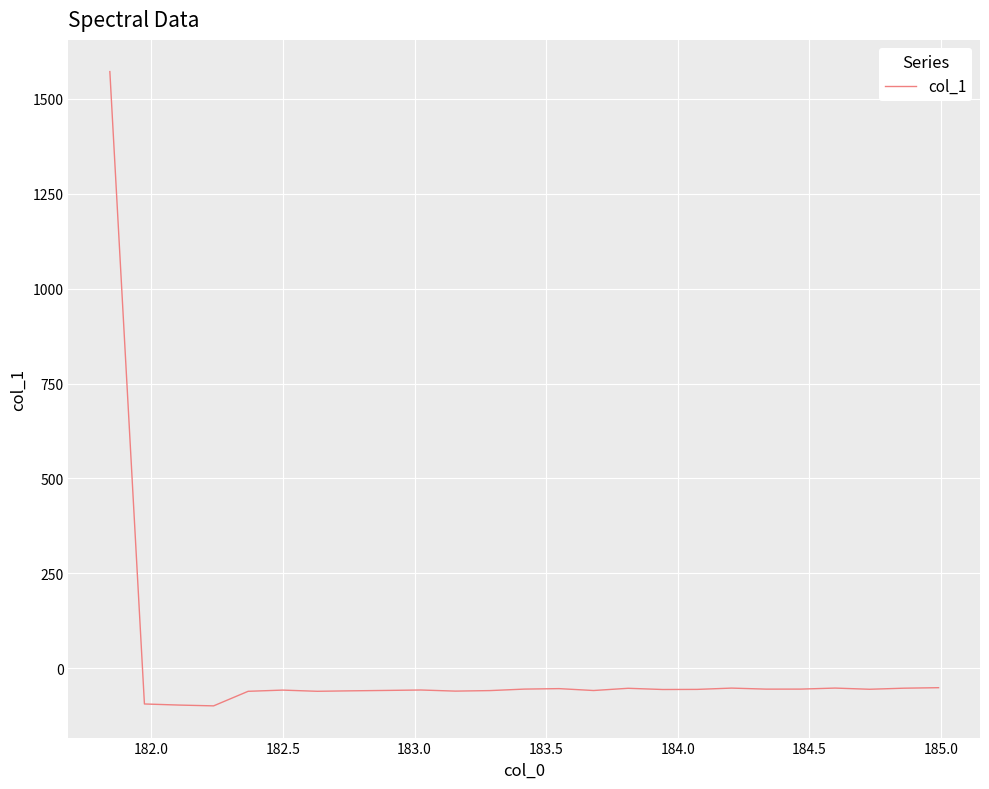

How many values are below -56?

14